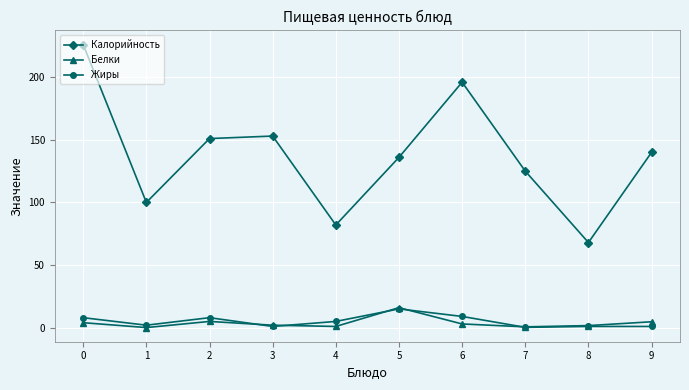

What is the maximum value for Калорийность?

226.0